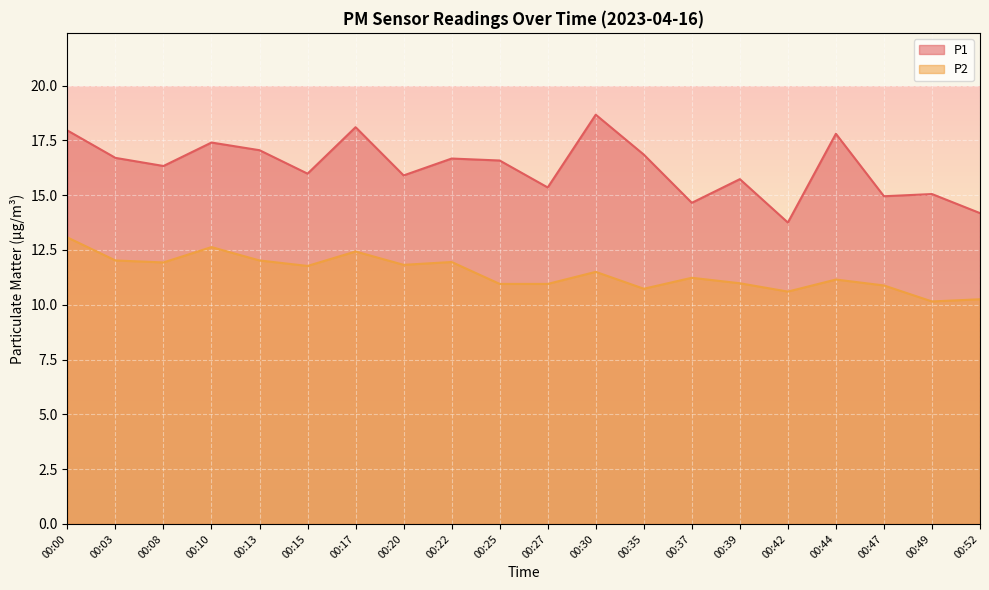

Reading left to right, transcribe all the data shown in this chart.

P1: 00:00=17.9	00:03=16.7	00:08=16.3	00:10=17.4	00:13=17.1	00:15=16.0	00:17=18.1	00:20=15.9	00:22=16.7	00:25=16.6	00:27=15.3	00:30=18.7	00:35=16.9	00:37=14.7	00:39=15.7	00:42=13.8	00:44=17.8	00:47=14.9	00:49=15.1	00:52=14.2
P2: 00:00=13.1	00:03=12.0	00:08=11.9	00:10=12.6	00:13=12.0	00:15=11.8	00:17=12.4	00:20=11.8	00:22=11.9	00:25=10.9	00:27=10.9	00:30=11.5	00:35=10.7	00:37=11.2	00:39=11.0	00:42=10.6	00:44=11.2	00:47=10.9	00:49=10.2	00:52=10.2